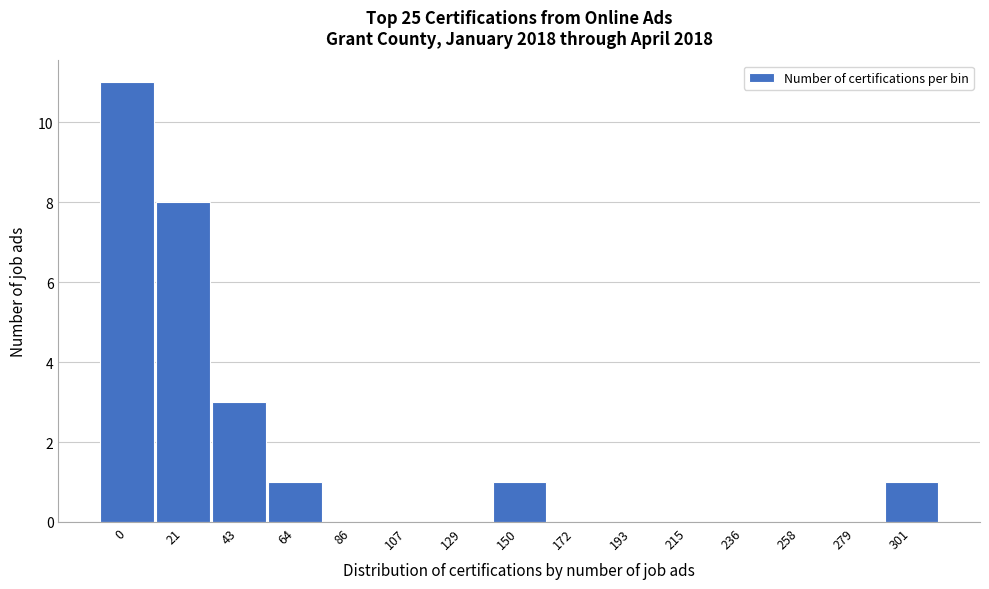

Reading right to left, list all the values displayed in this chart.

301=1	279=0	258=0	236=0	215=0	193=0	172=0	150=1	129=0	107=0	86=0	64=1	43=3	21=8	0=11